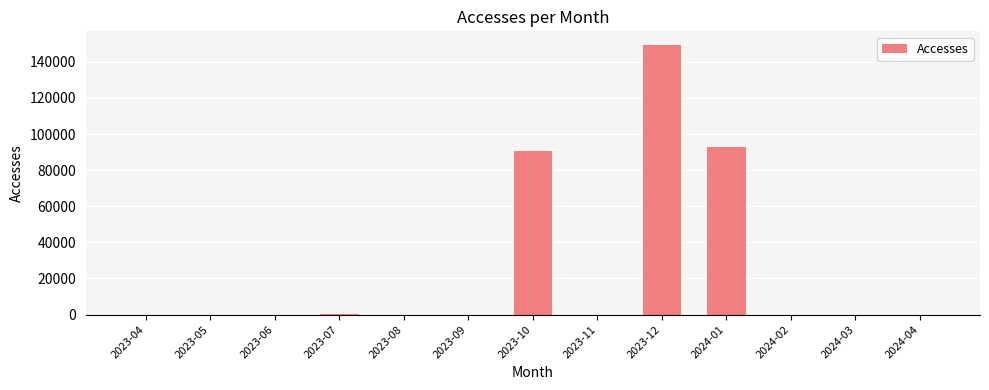

The value at 2024-03 is 1. True or false?

True